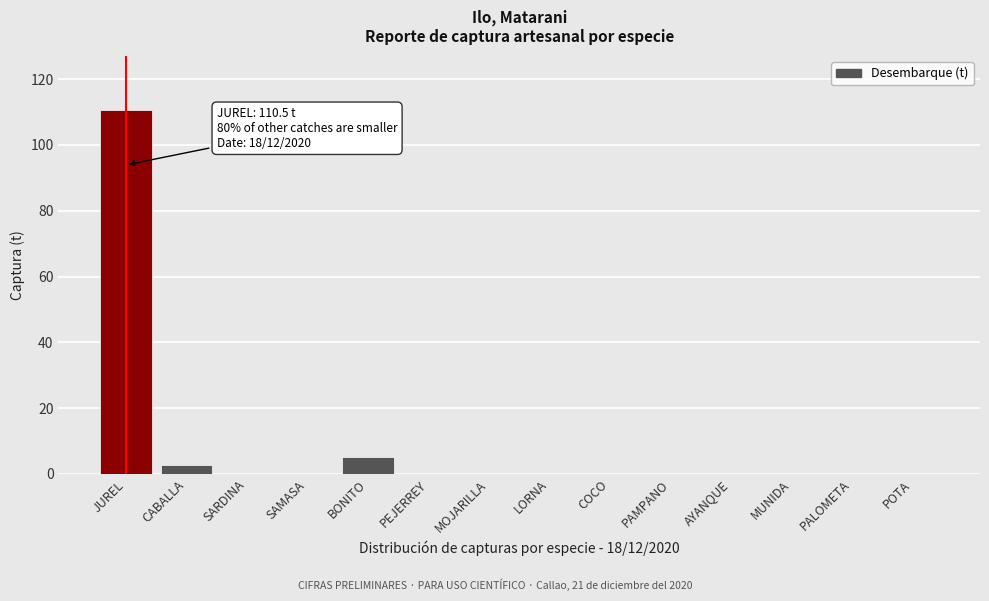

Reading right to left, list all the values displayed in this chart.

POTA=0.0	PALOMETA=0.0	MUNIDA=0.0	AYANQUE=0.0	PAMPANO=0.0	COCO=0.0	LORNA=0.0	MOJARILLA=0.0	PEJERREY=0.0	BONITO=5.2	SAMASA=0.0	SARDINA=0.0	CABALLA=2.8	JUREL=110.5